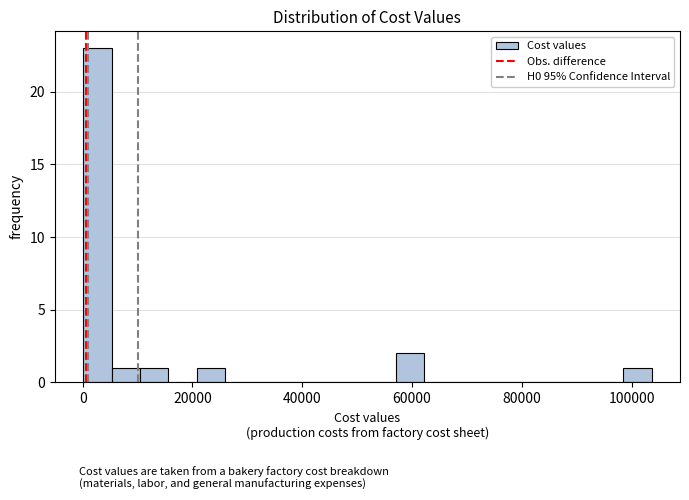

Read against the x-axis, roughly where is the centre of the tallest bar?

2000